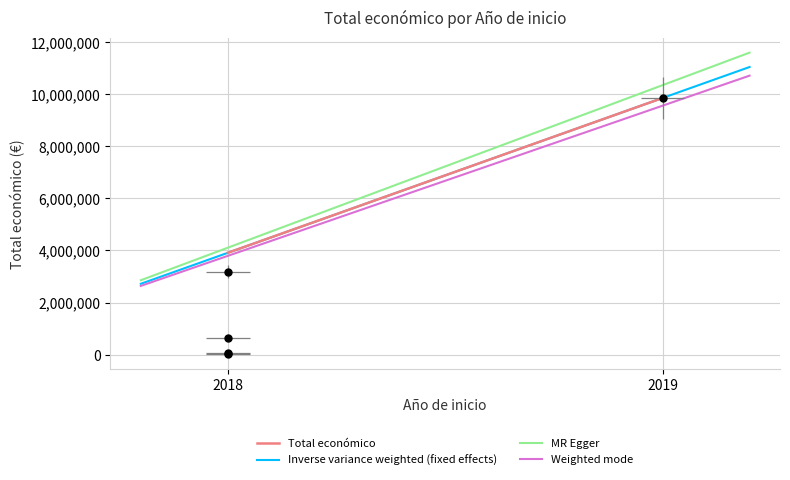

Is it true that the value at 2019 is 9847932?

True